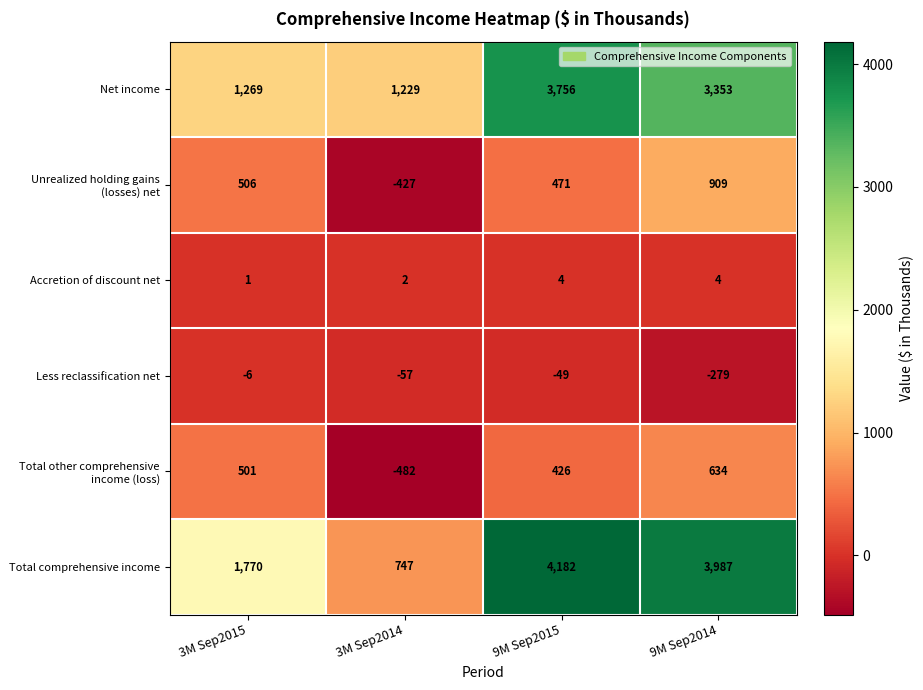

At which label is Unrealized holding gains (losses) net closest to 241?

9M Sep2015